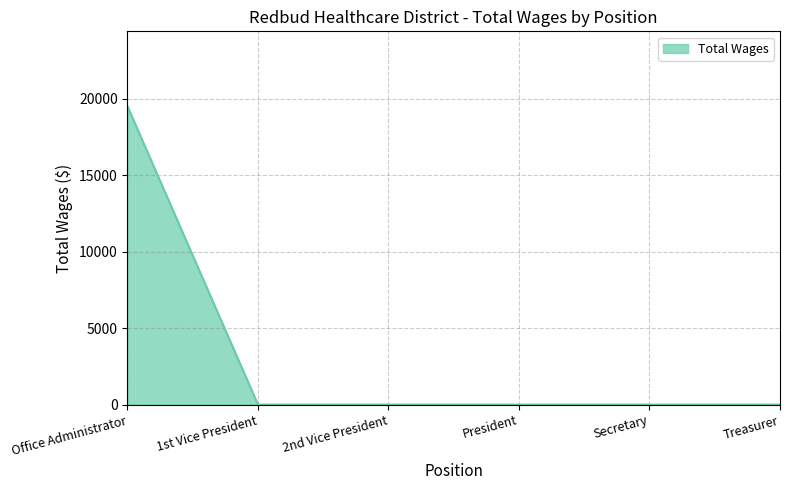

What is the sum of all values?

19494